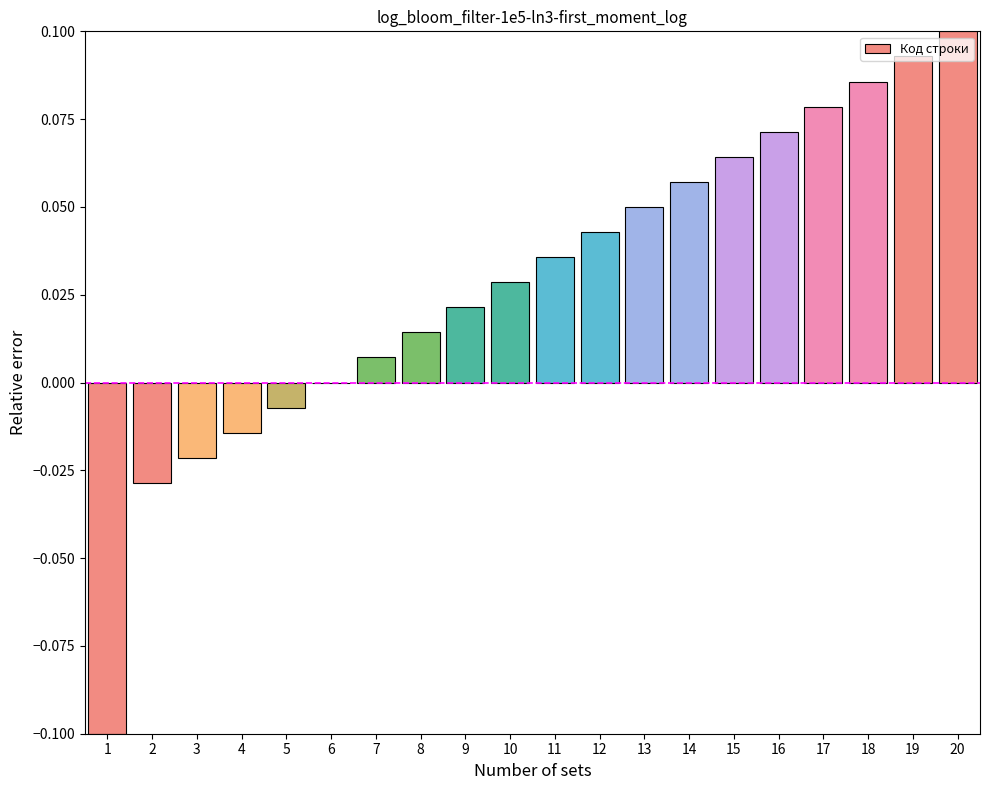

What is the sum of all values?

0.6